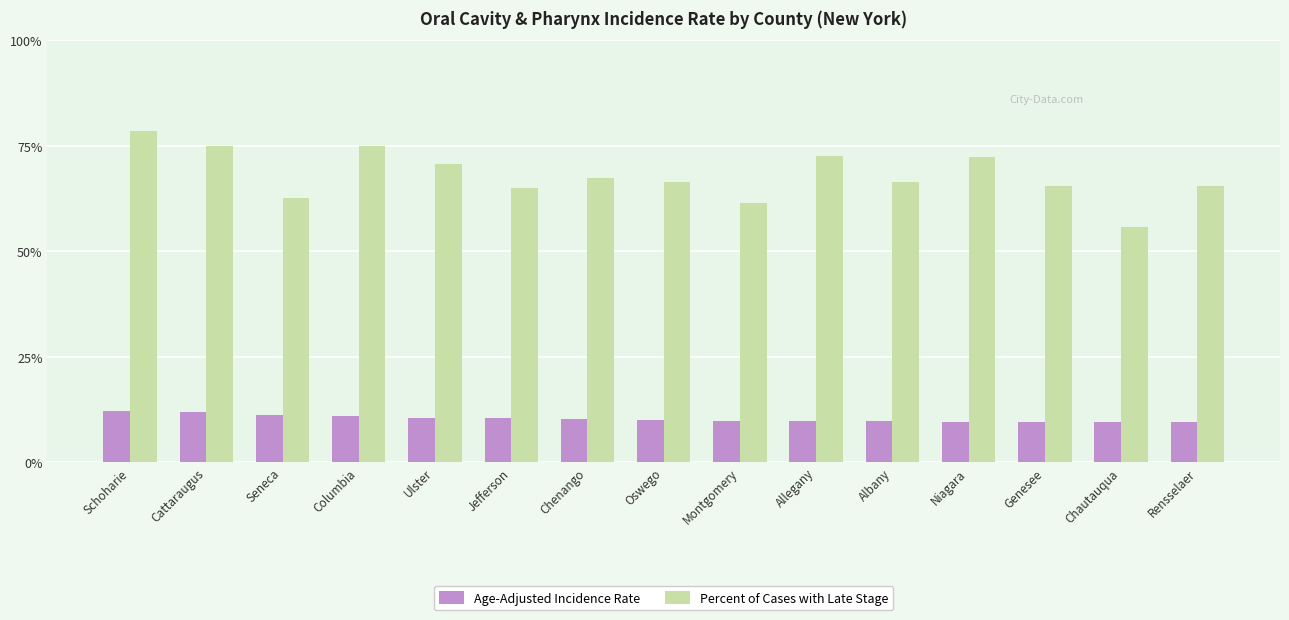

At Rensselaer, list the series in order from smallest to largest.

Age-Adjusted Incidence Rate, Percent of Cases with Late Stage